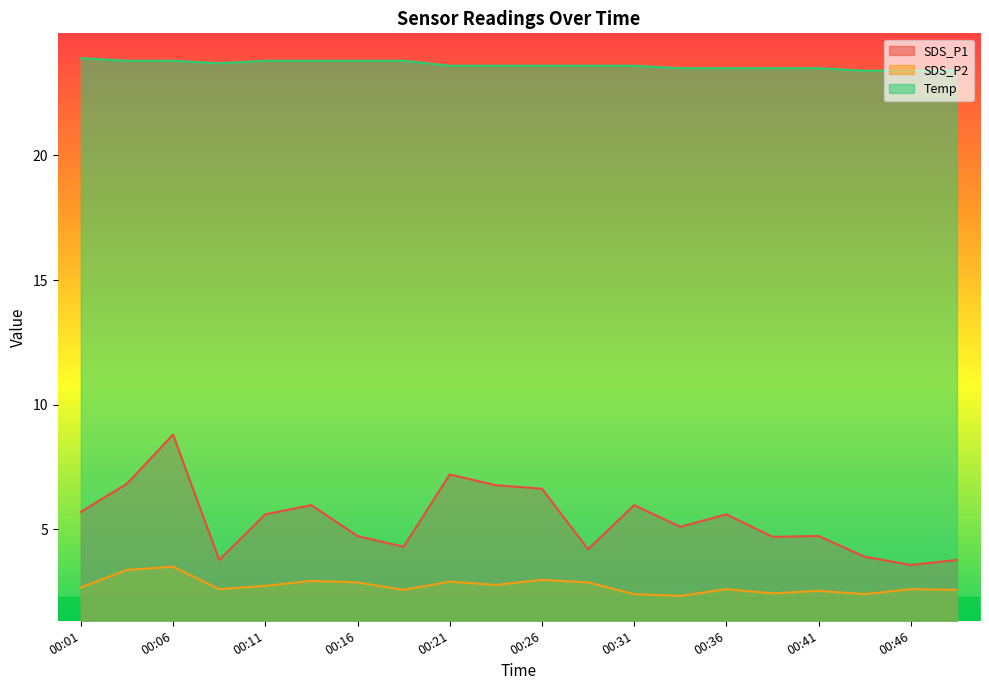

At which category does the chart reach its peak across all series?

00:01